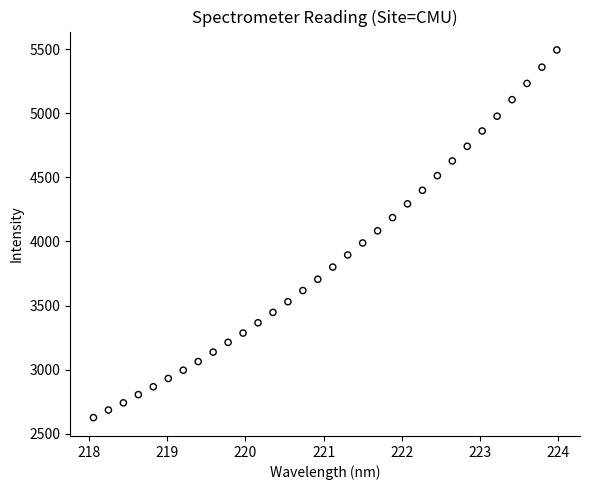

What is the range of Y values (max minus min)?

2866.8